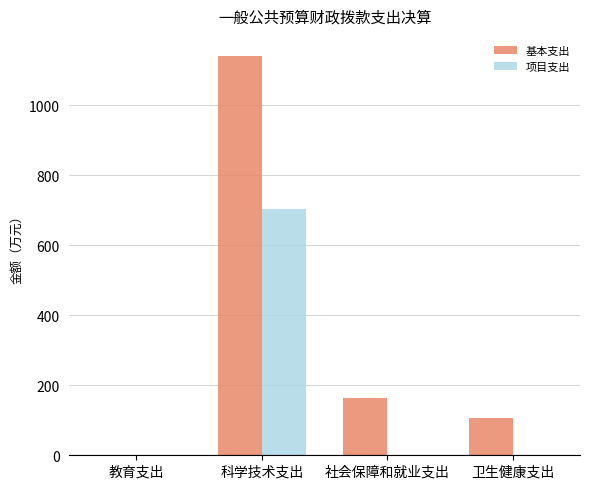

Does the chart contain stacked bars?

No